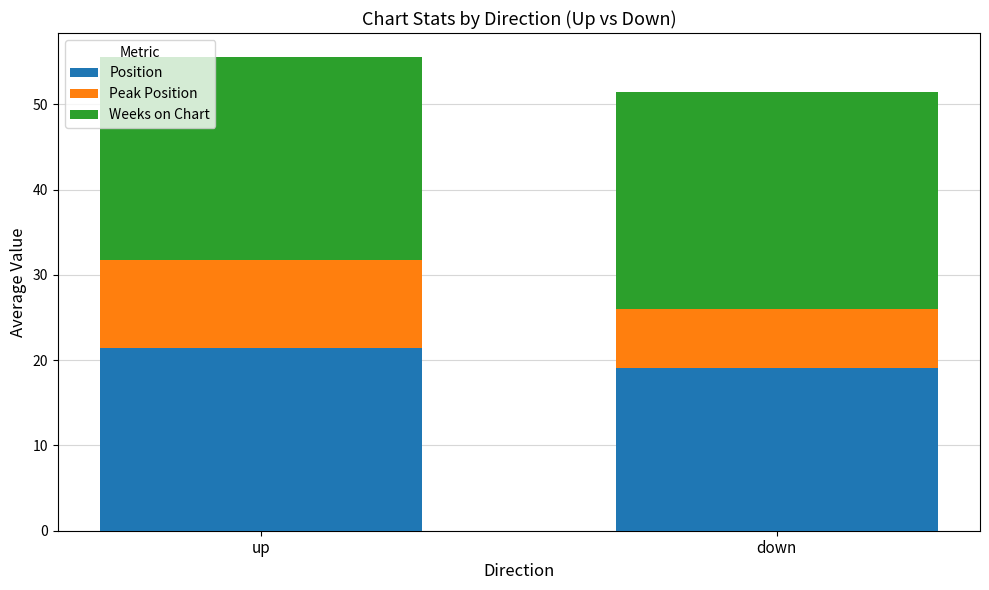

The Position series shows 29.8 at up. True or false?

False